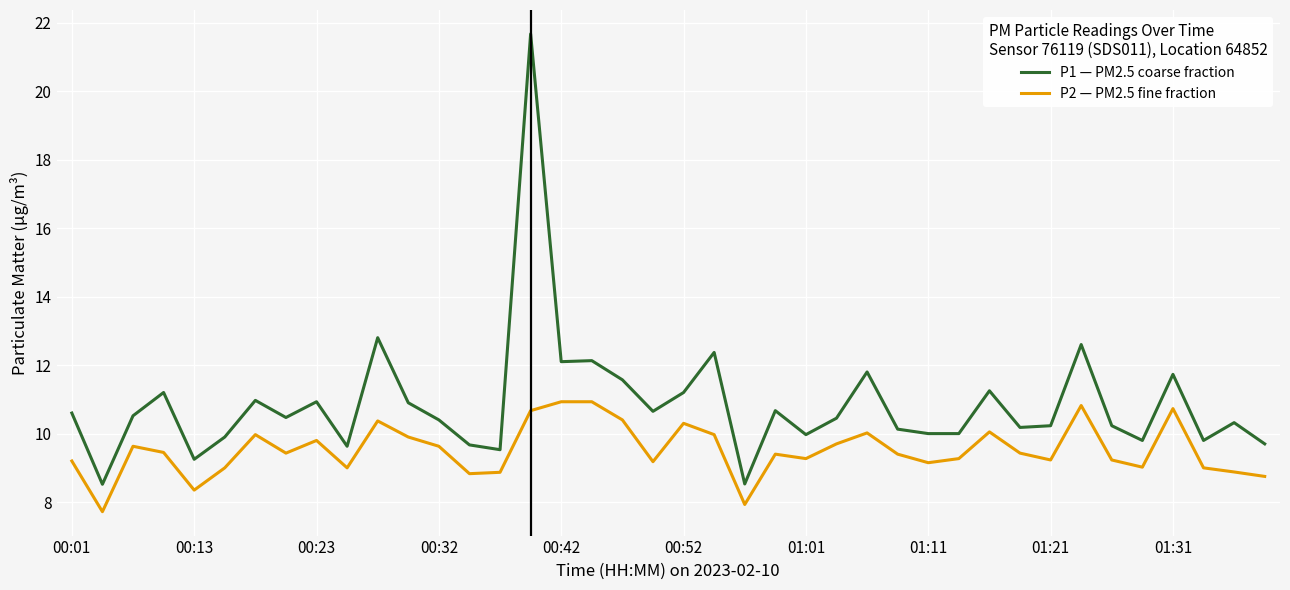

What is the sum of all P2 — PM2.5 fine fraction values?

380.8